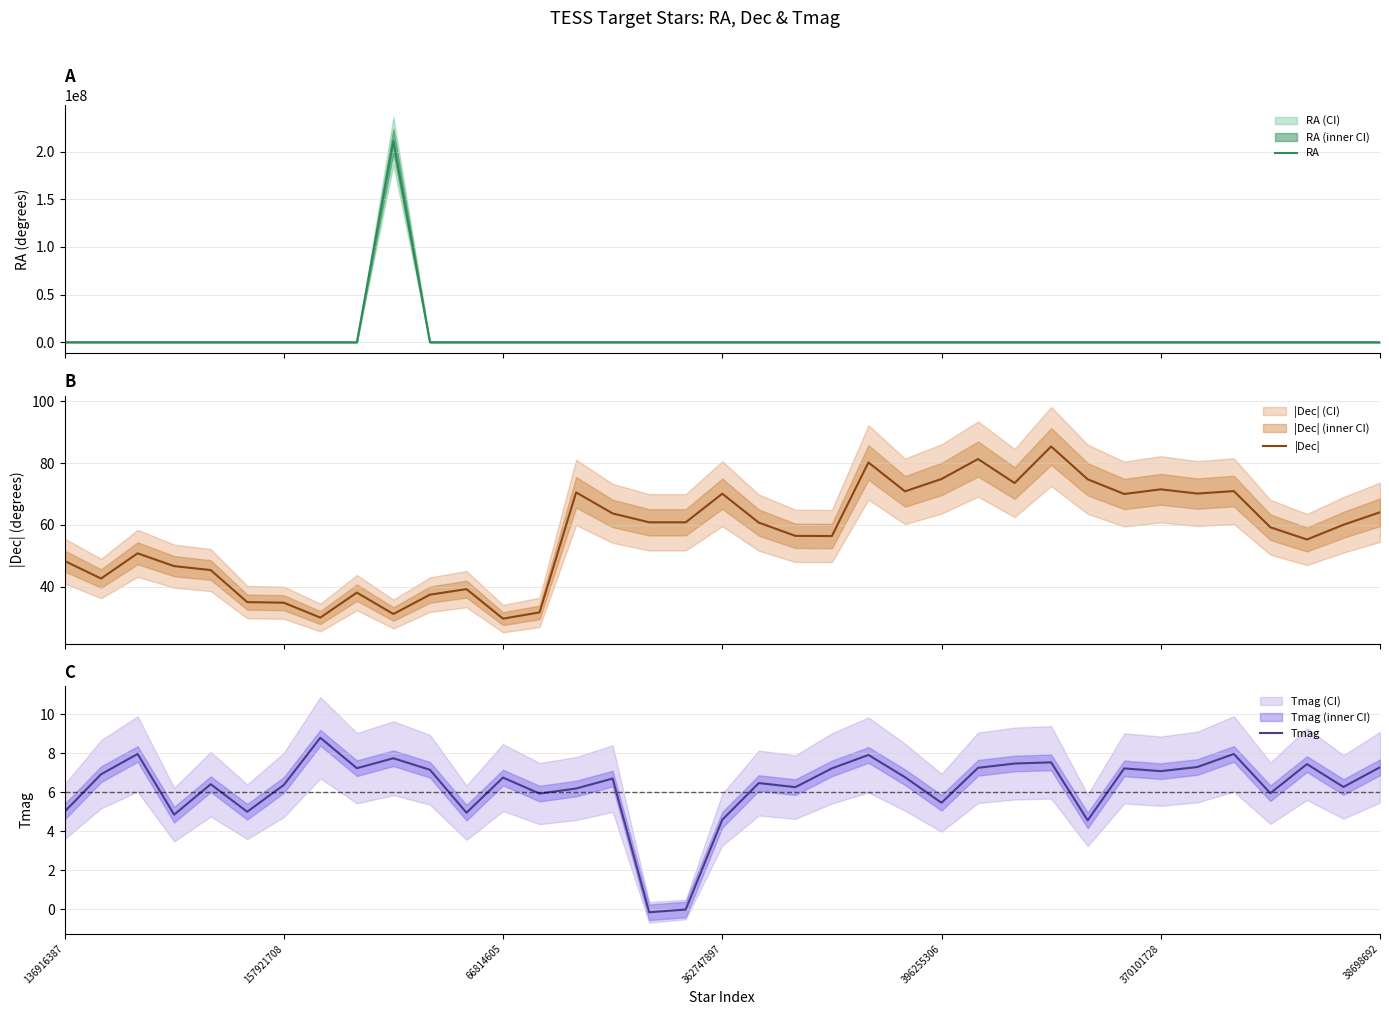

What position from the right is 33?

4